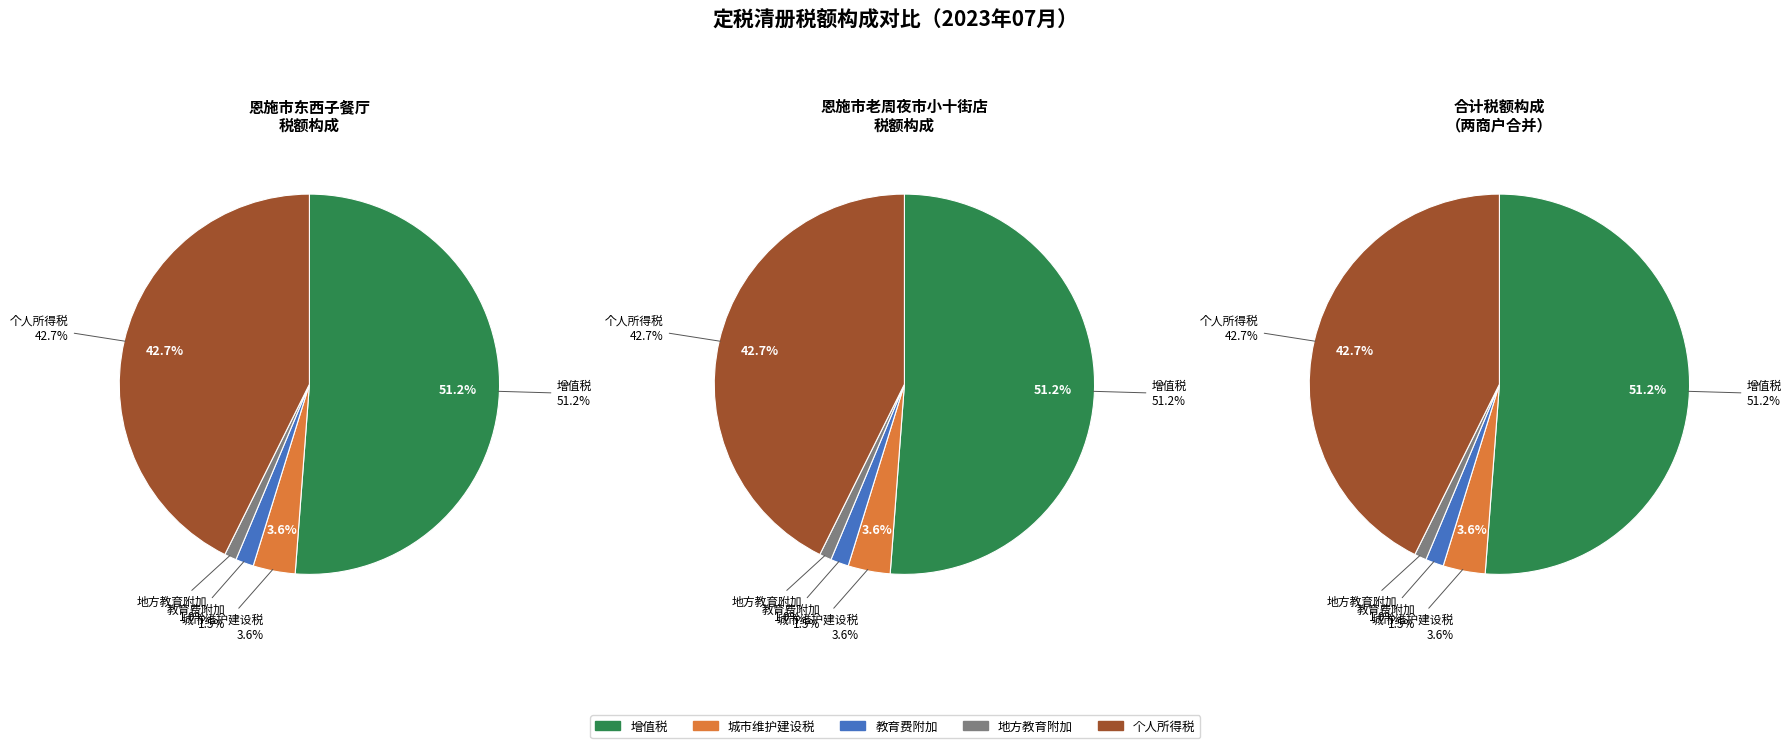

To the nearest percent, what percentage of the pie is 0?

51%